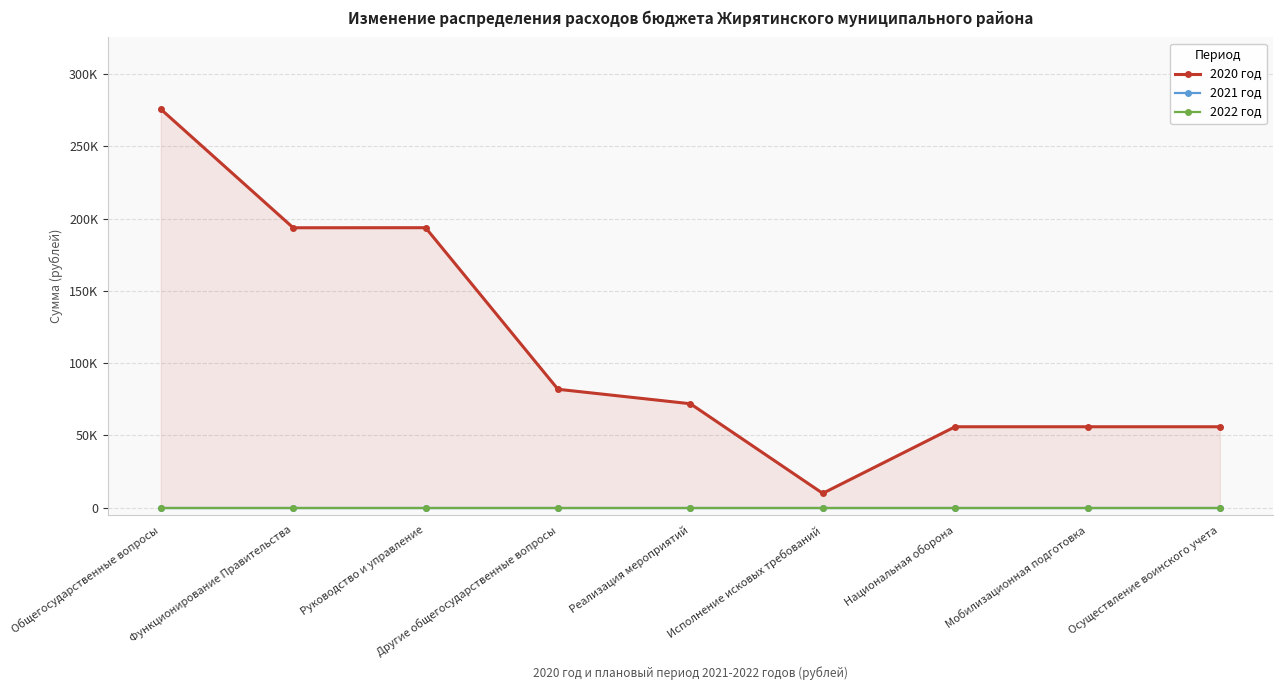

Rank the series at Мобилизационная подготовка from highest to lowest value.

2020 год, 2021 год, 2022 год